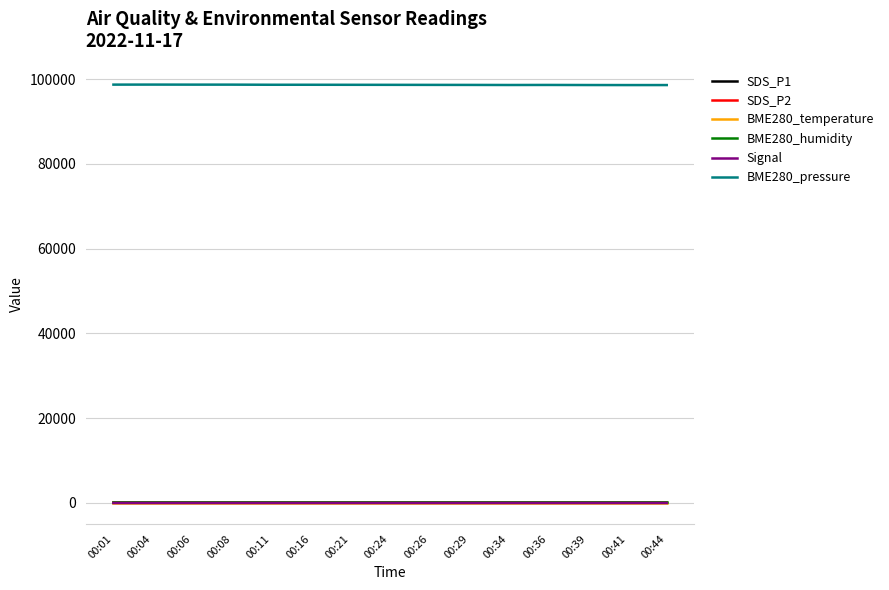

The value of BME280_pressure at 00:26 is 98623.2. True or false?

True